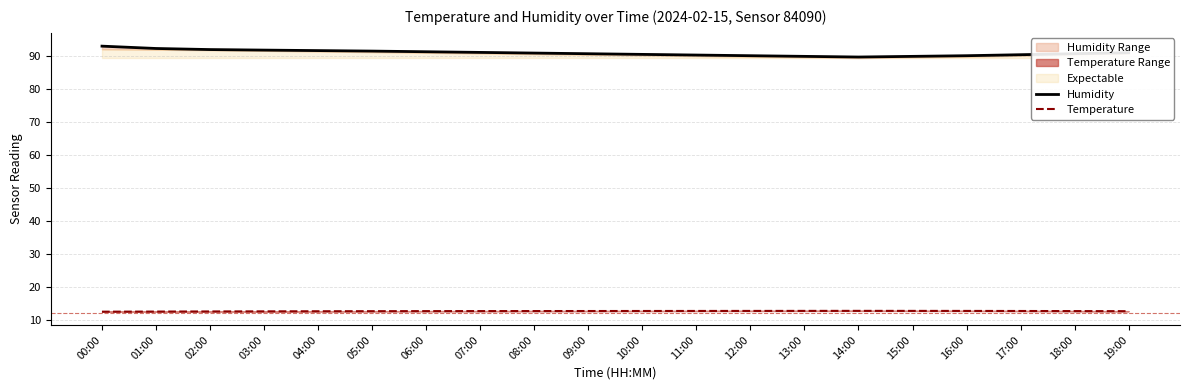

Is it true that Temperature equals 21.6 at 00:00?

False